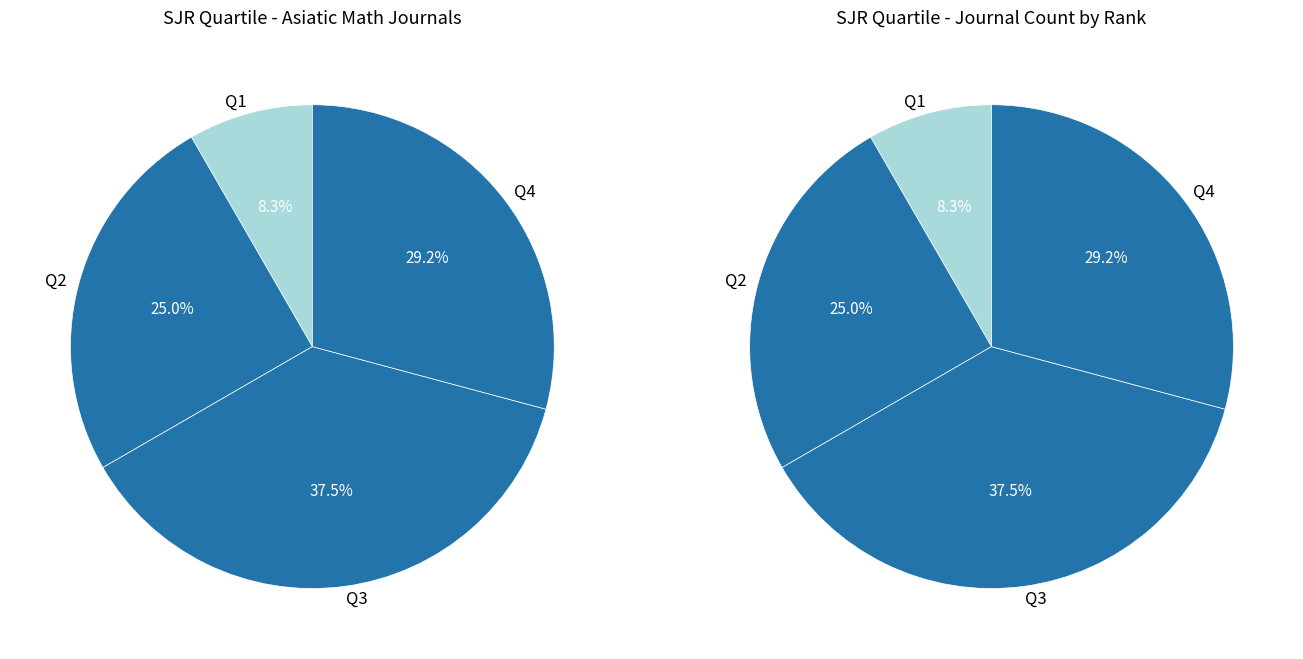

To the nearest percent, what percentage of the pie is Q2?

25%